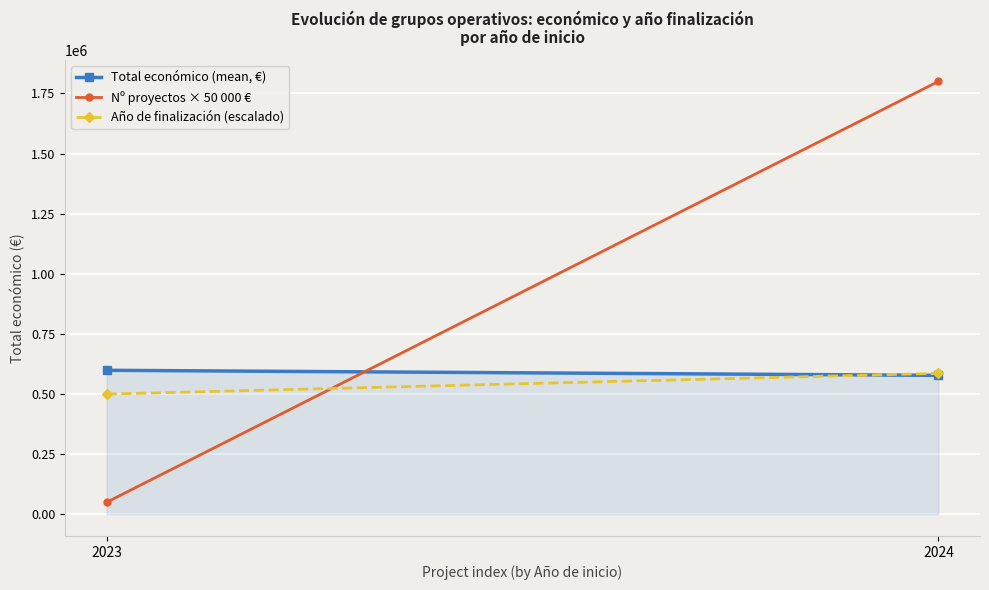

What is the difference between the maximum and minimum values in the Año de finalización (escalado) series?

86111.1